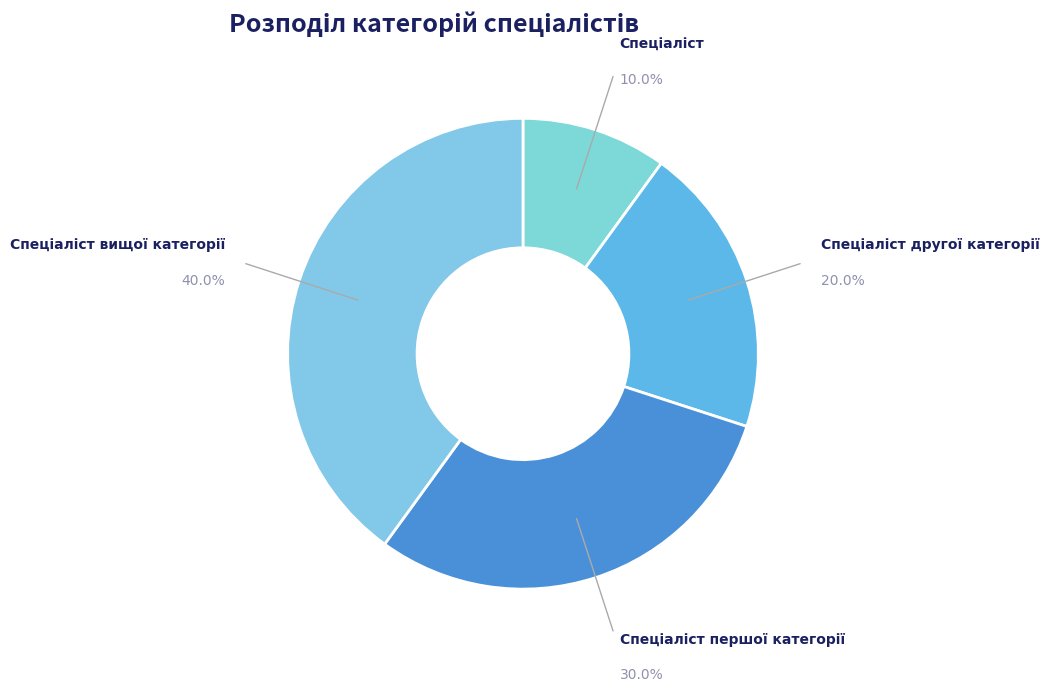

How many slices are in this pie chart?

4